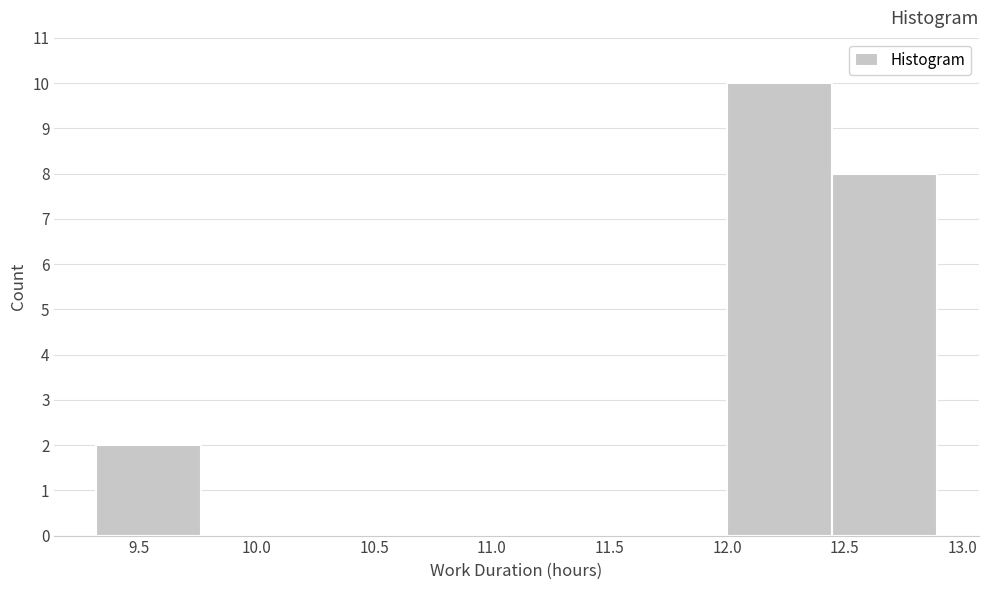

Reading left to right, transcribe this chart: for each bar, give the range it covers on the x-axis and its height. Neither the bar edges nor the heights are printed on the chart, so give them approximately, as read against the axes.

9.30 to 9.75: 2
9.75 to 10.20: 0
10.20 to 10.65: 0
10.65 to 11.10: 0
11.10 to 11.55: 0
11.55 to 12.00: 0
12.00 to 12.45: 10
12.45 to 12.90: 8